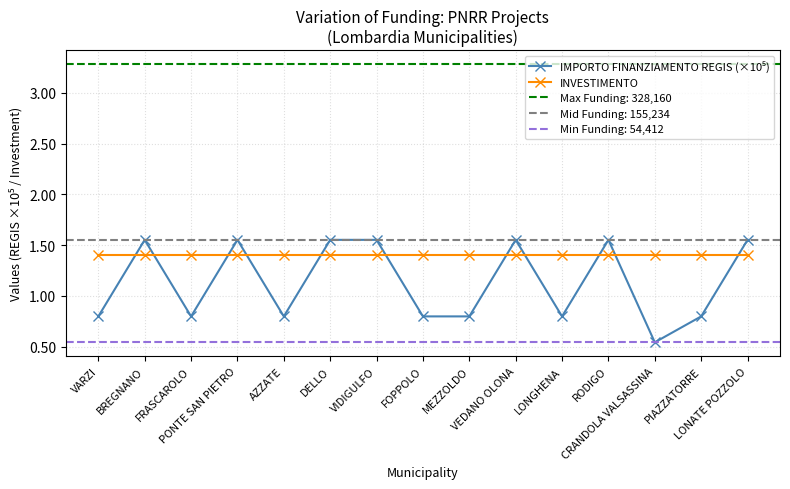

Which series has the widest spread of values?

IMPORTO FINANZIAMENTO REGIS (×10⁵)